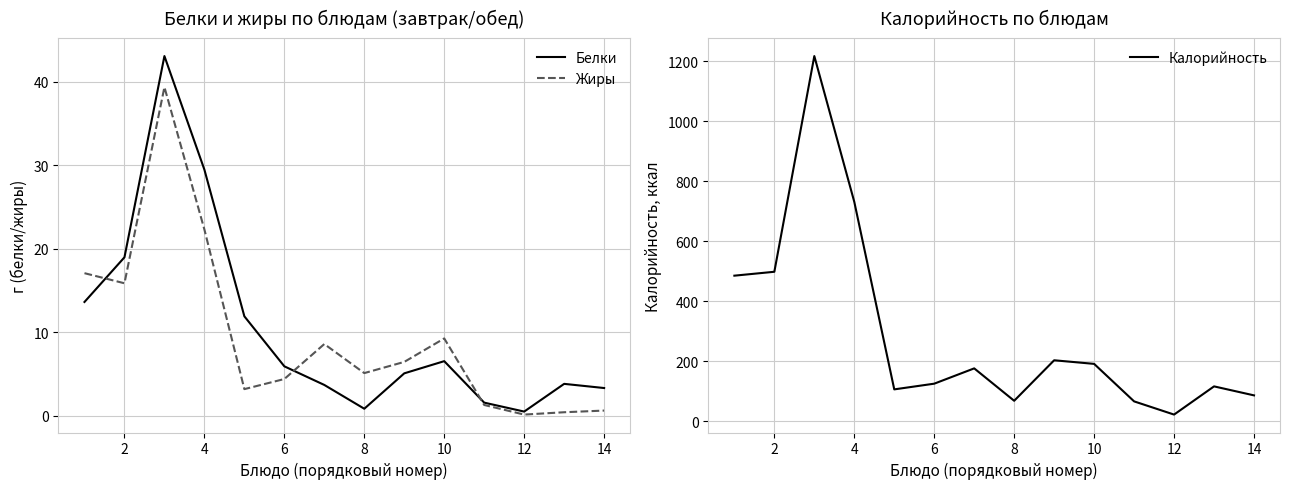

What is the label of the 13th point from the right?

2